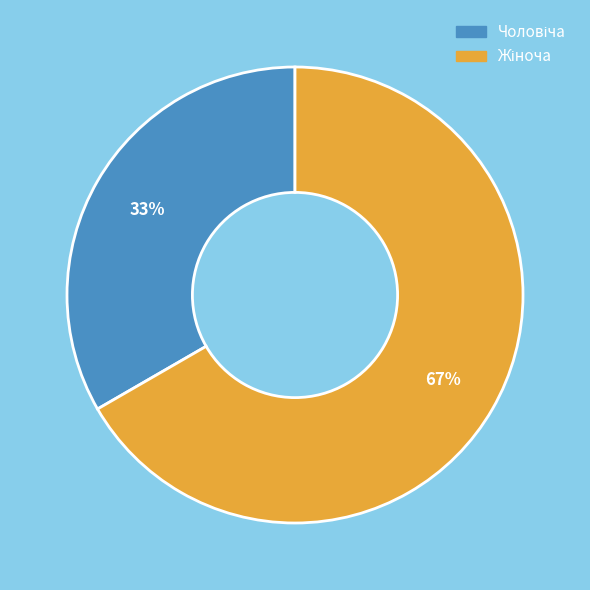

Is there a majority slice in this chart?

Yes